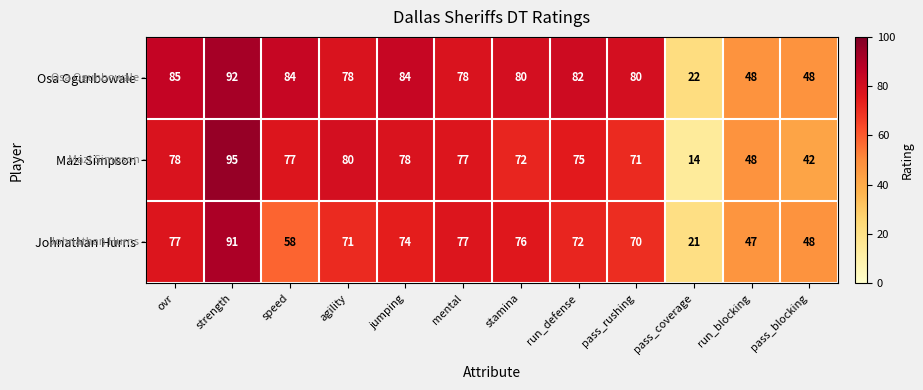

What is the difference between the second highest and second lowest values in the Osa Ogunbowale series?

37